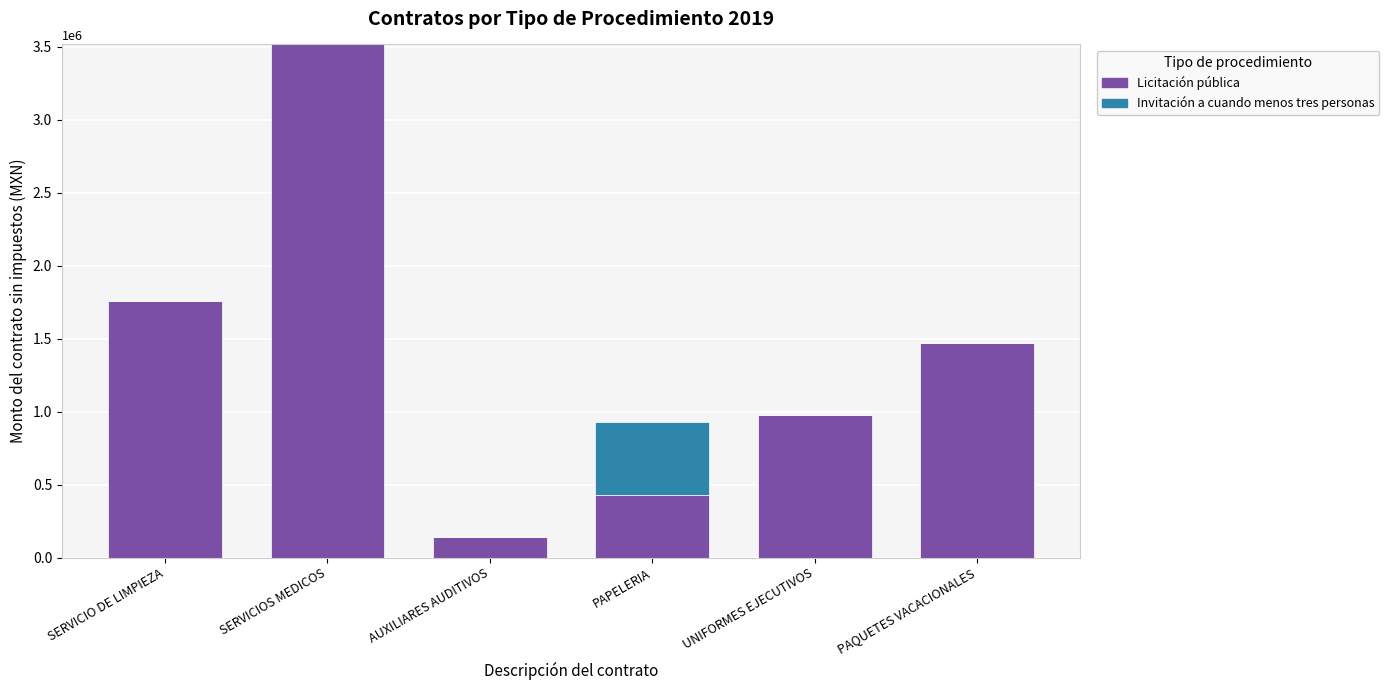

Where is Licitación pública nearest to the value 1826661?

SERVICIO DE LIMPIEZA